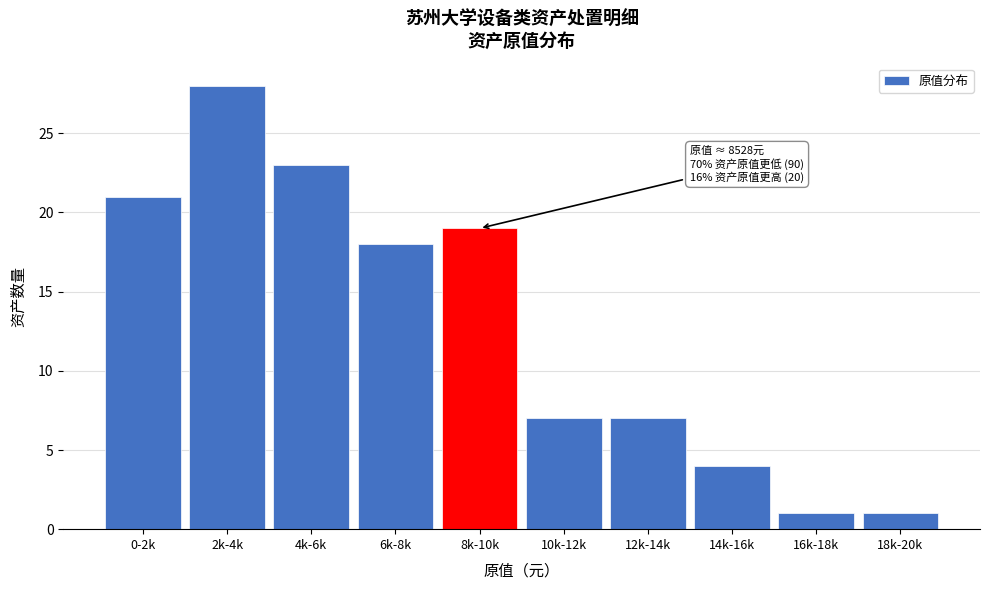

Reading right to left, what are all the values shown in this chart?

18k-20k=1	16k-18k=1	14k-16k=4	12k-14k=7	10k-12k=7	8k-10k=19	6k-8k=18	4k-6k=23	2k-4k=28	0-2k=21